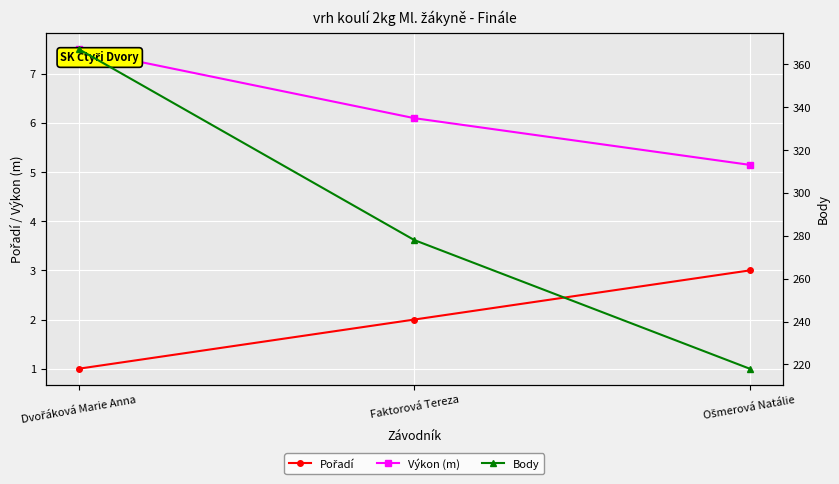

What is the approximate value of Body at Faktorová Tereza?

278.0